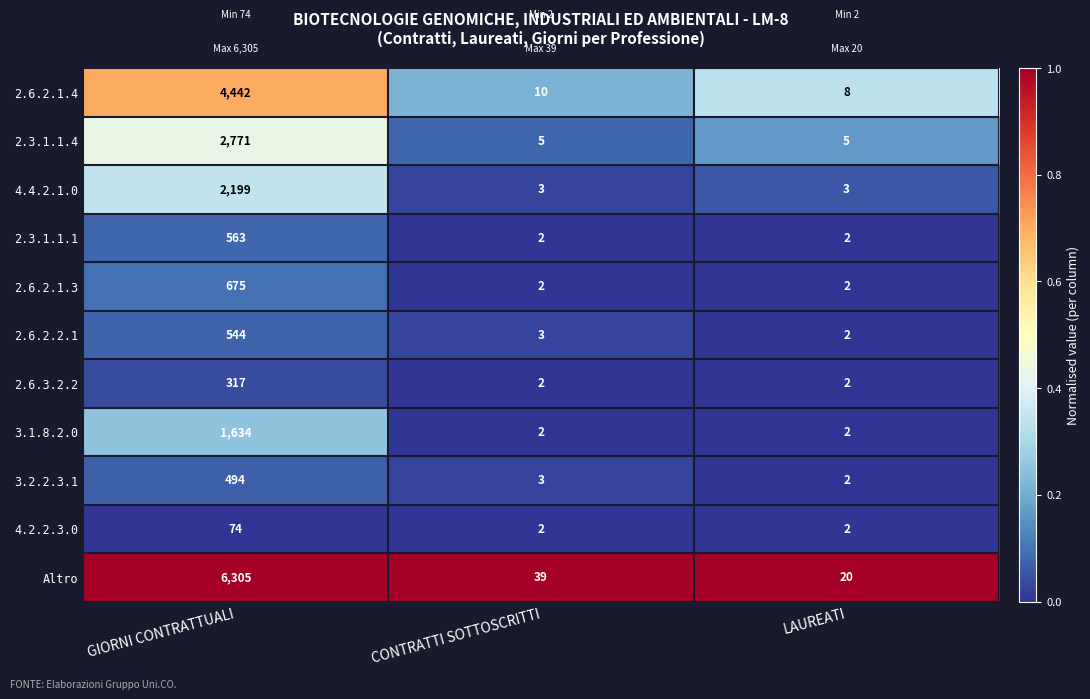

What is the total value across all series at GIORNI CONTRATTUALI?

20018